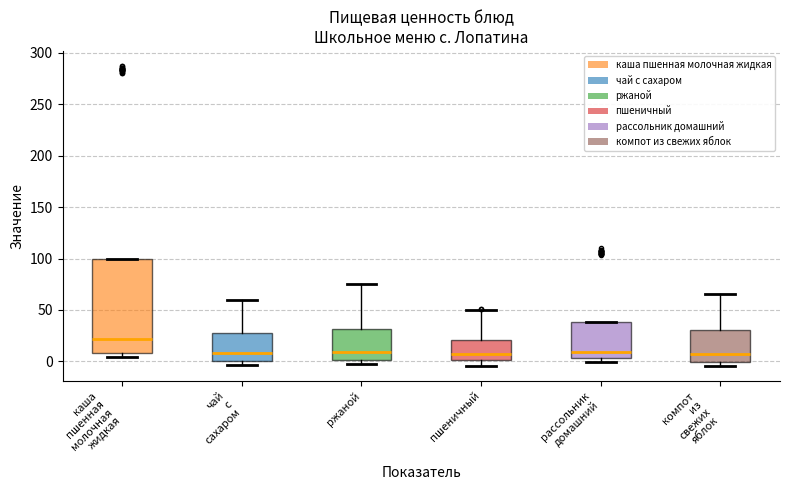

Reading left to right, transcribe this box plot: for each box, give where its median line is, the range the box spans, and where its two whiskers end, as read against the y-axis. The values are not printed on the chart, so give them approximately, as read against the axis.

каша пшенная молочная жидкая: median 20, box 10 to 100, whiskers 5 to 100
чай с сахаром: median 10, box 0 to 30, whiskers -5 to 60
ржаной: median 10, box 0 to 30, whiskers -5 to 75
пшеничный: median 5, box 0 to 20, whiskers -5 to 50
рассольник домашний: median 10, box 5 to 40, whiskers 0 to 40
компот из свежих яблок: median 5, box 0 to 30, whiskers -5 to 65